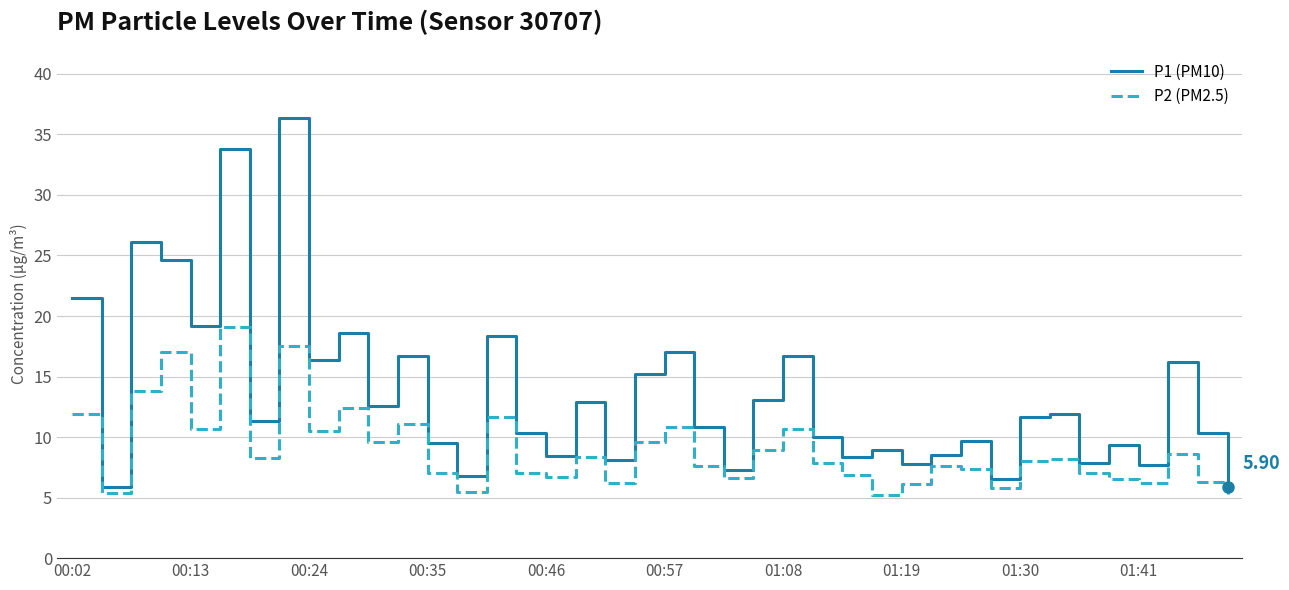

Which series has the largest total across all categories?

P1 (PM10)